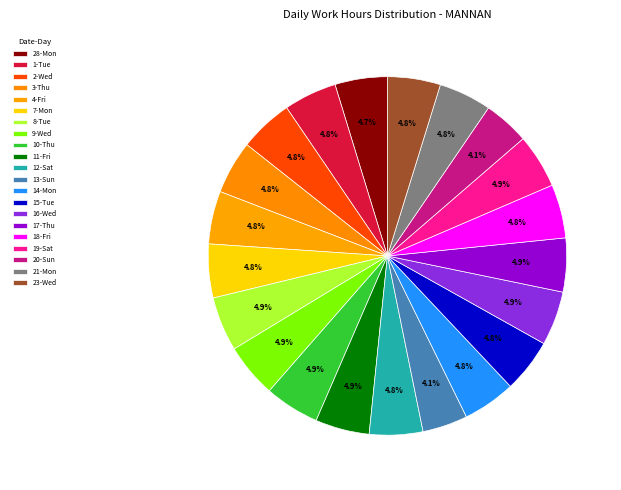

How many segments does this pie chart have?

21